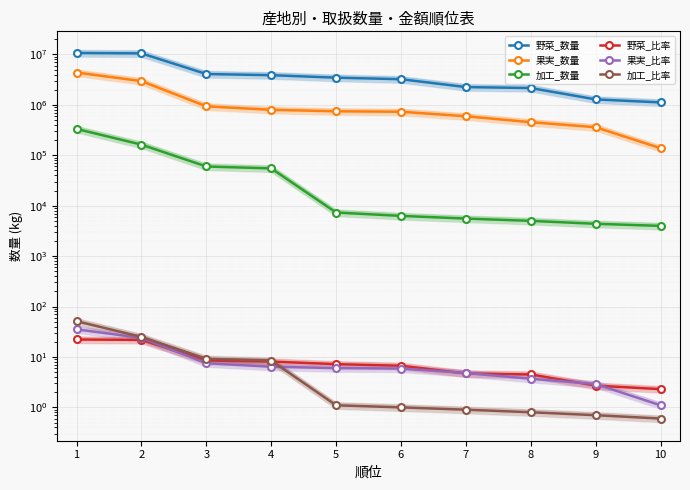

List the labels in order of 加工_比率 value, smallest first.

10, 9, 8, 7, 6, 5, 4, 3, 2, 1